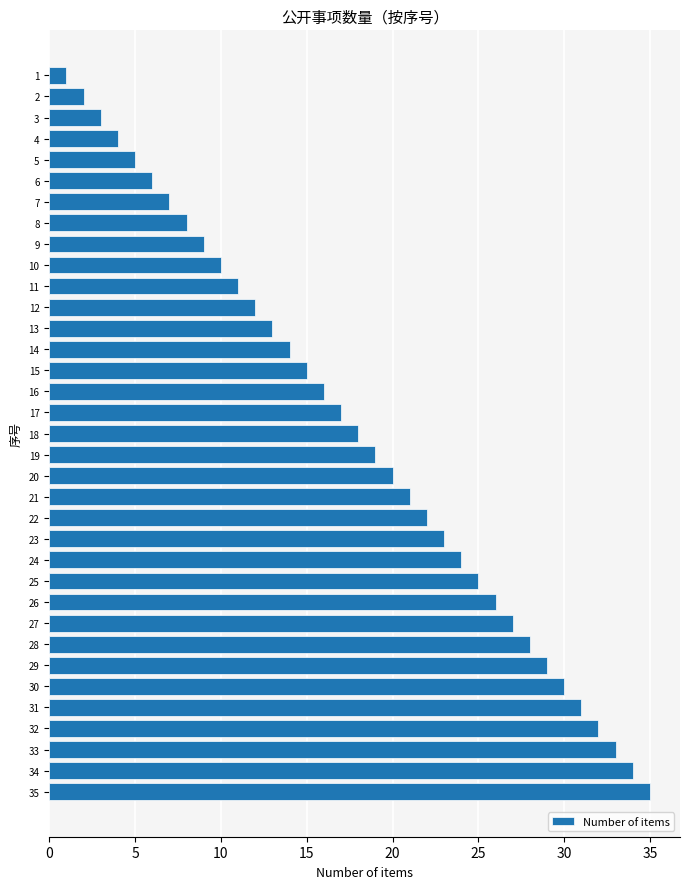

Which label corresponds to the largest value in the chart?

35